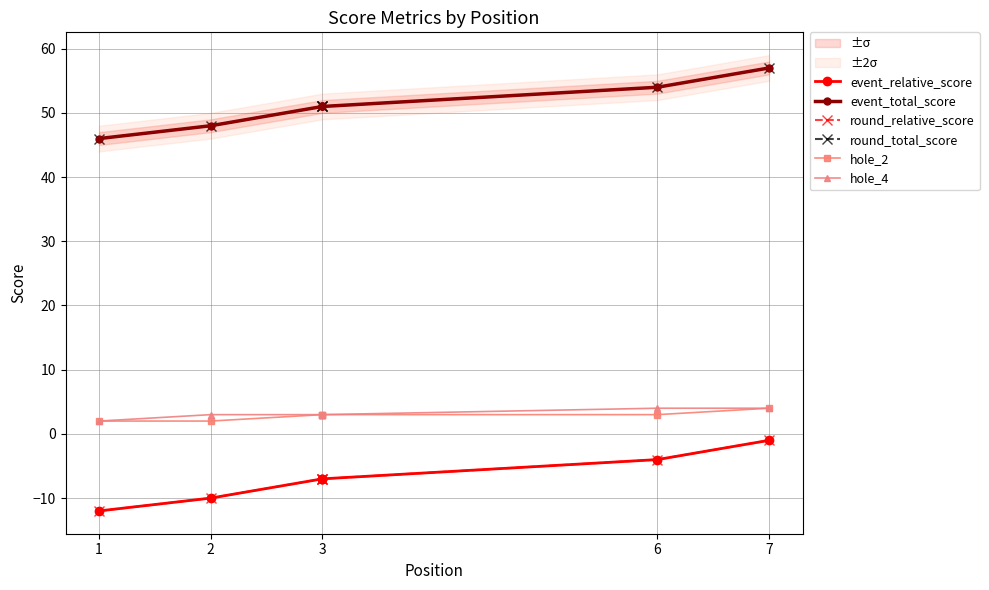

Rank the series by their maximum value, from lowest to highest.

event_relative_score, round_relative_score, hole_2, hole_4, event_total_score, round_total_score